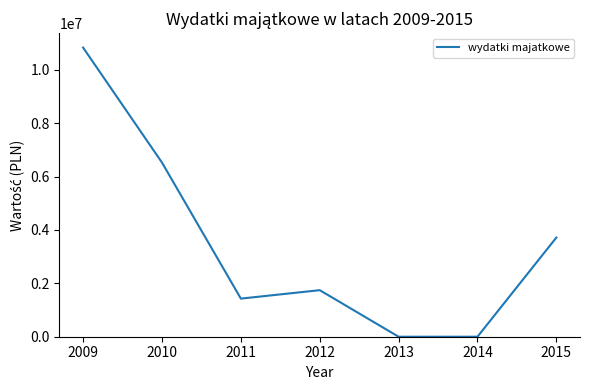

Count the number of categories in the chart.

7